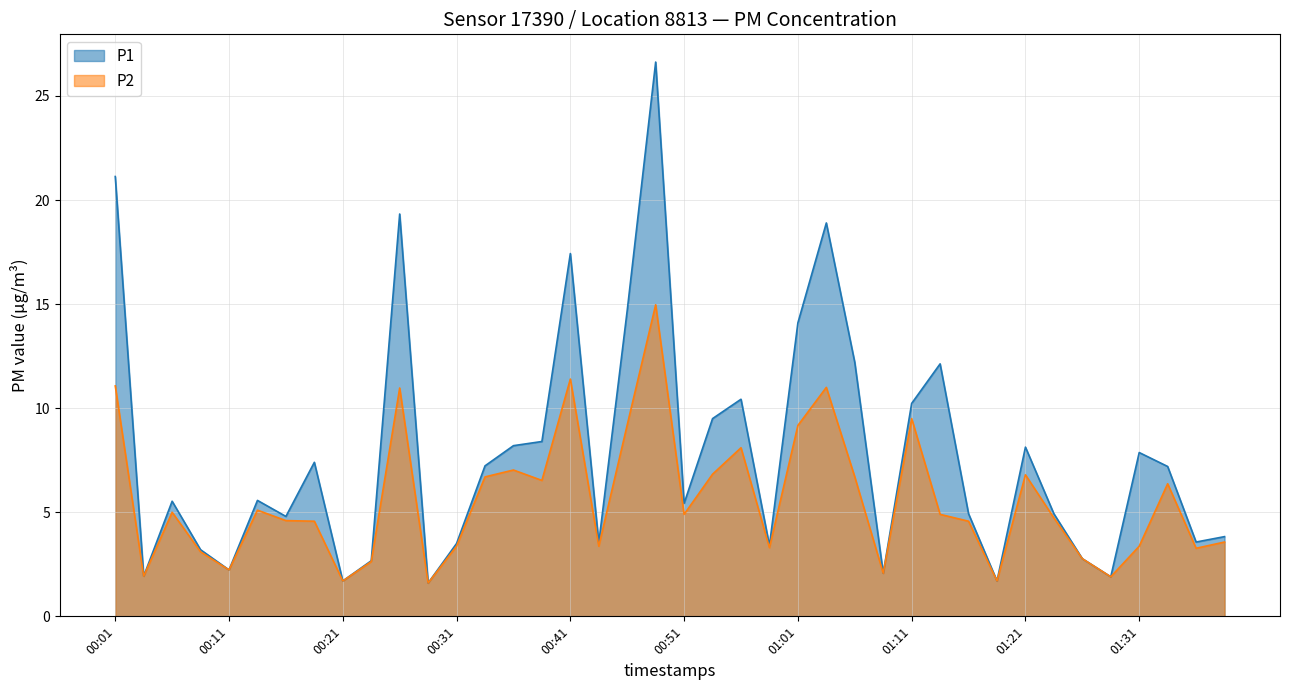

What is the difference between the highest and lowest values at 00:46?

5.5